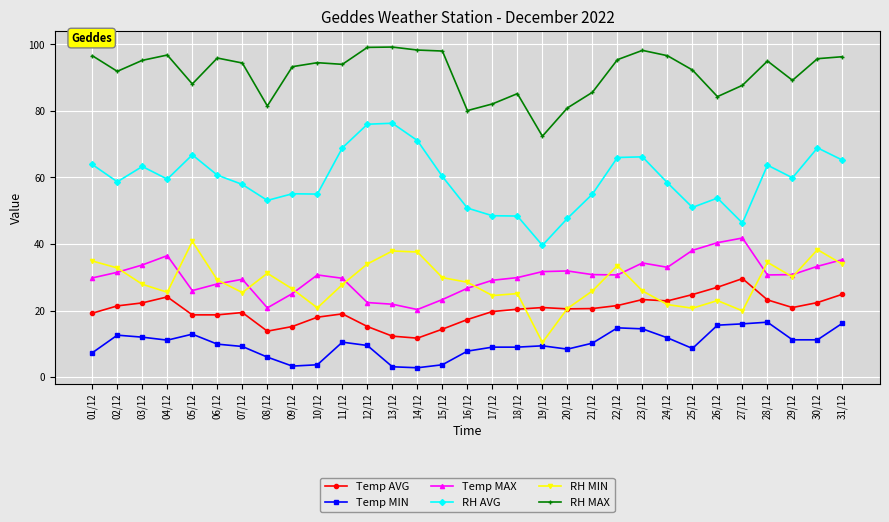

True or false: RH AVG and Temp MIN cross at least once.

False